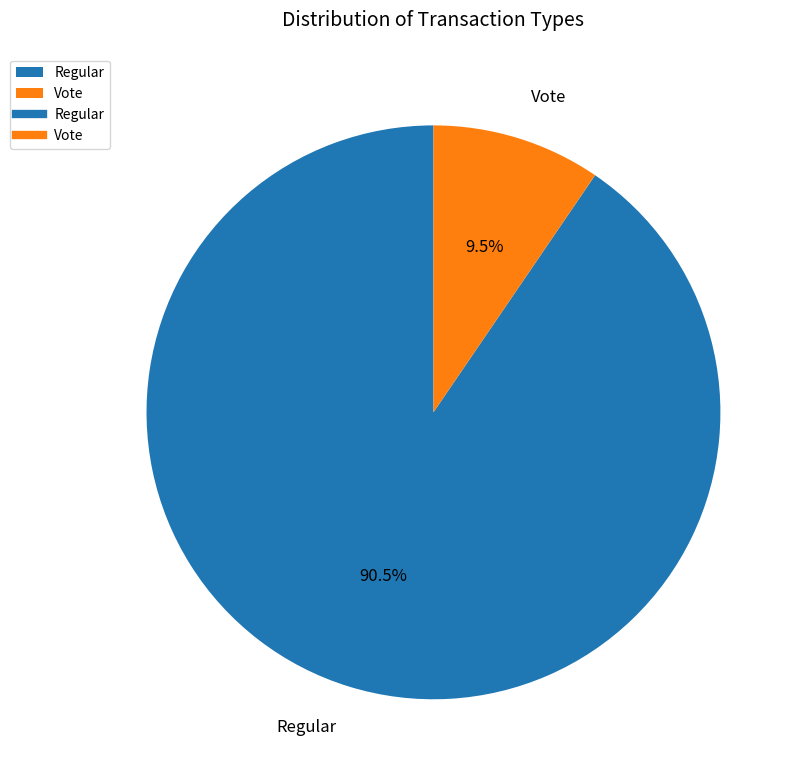

What is the smallest slice in the pie chart?

Vote